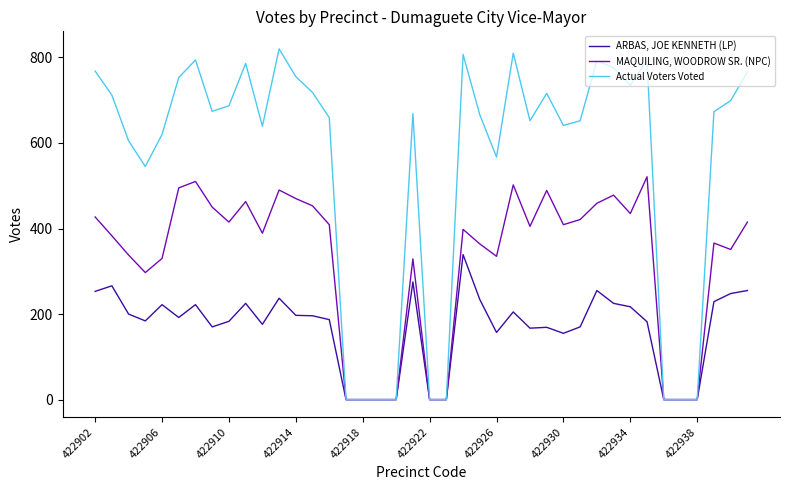

List the series in order of their overall mean, highest first.

Actual Voters Voted, MAQUILING, WOODROW SR. (NPC), ARBAS, JOE KENNETH (LP)